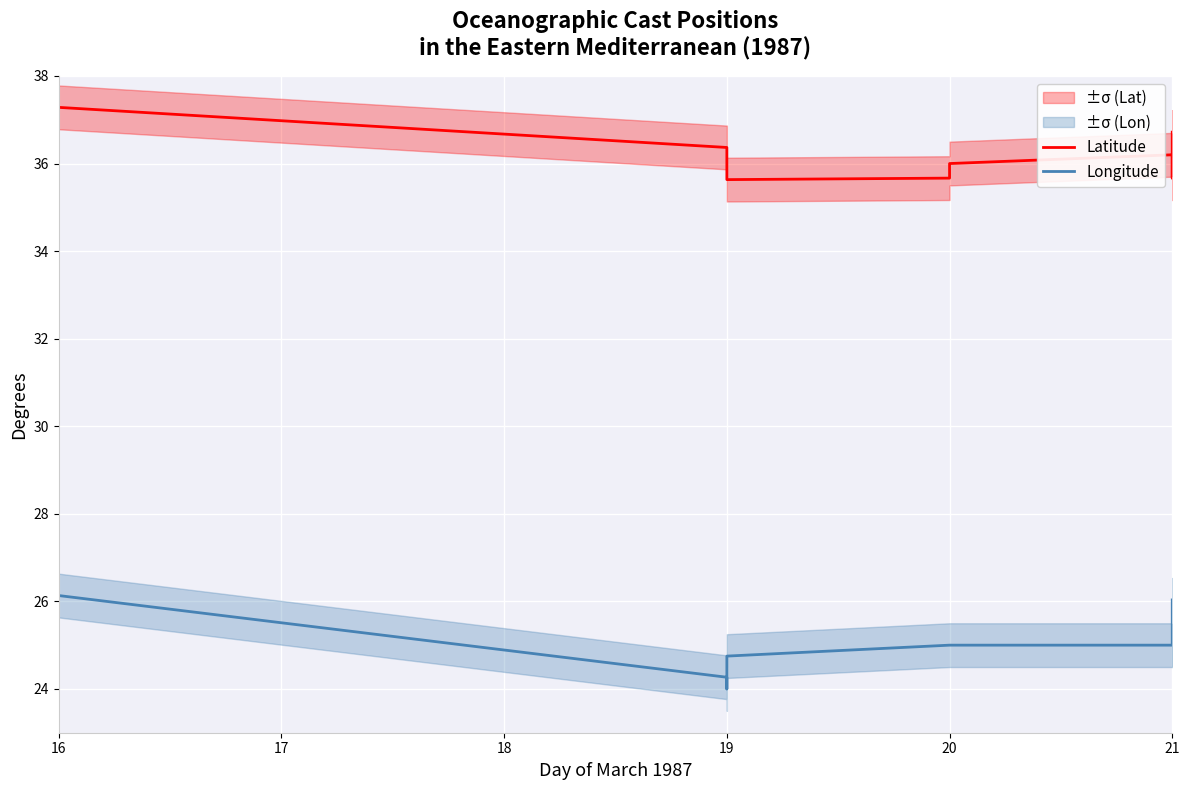

How many Latitude values are between 35 and 36?

9